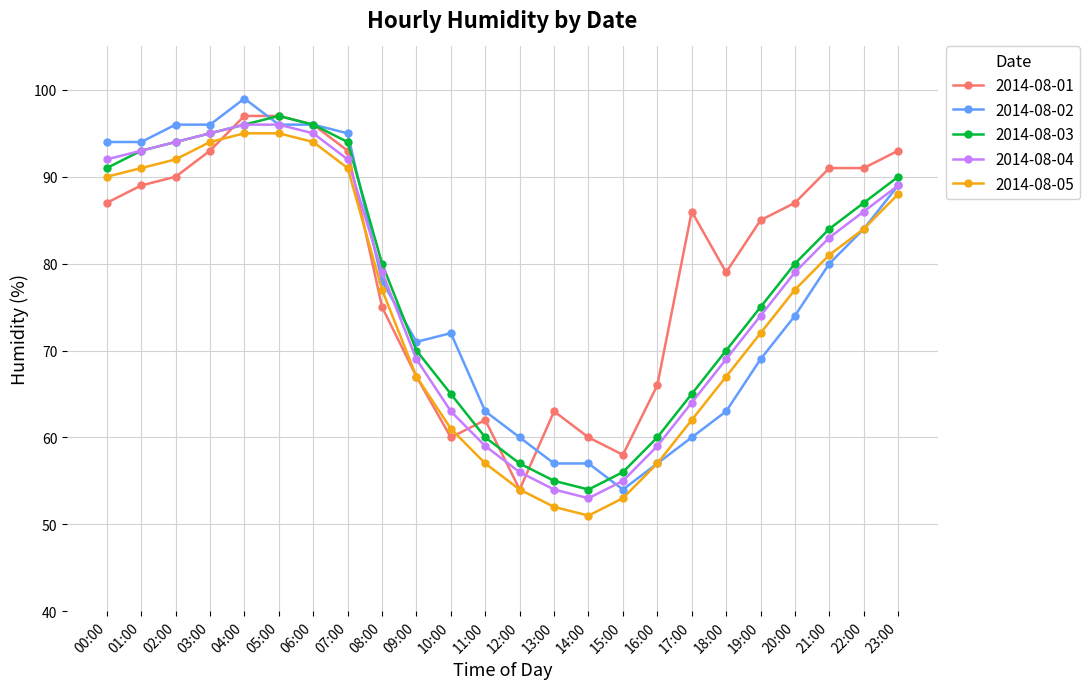

Where is 2014-08-04 nearest to the value 74?

19:00